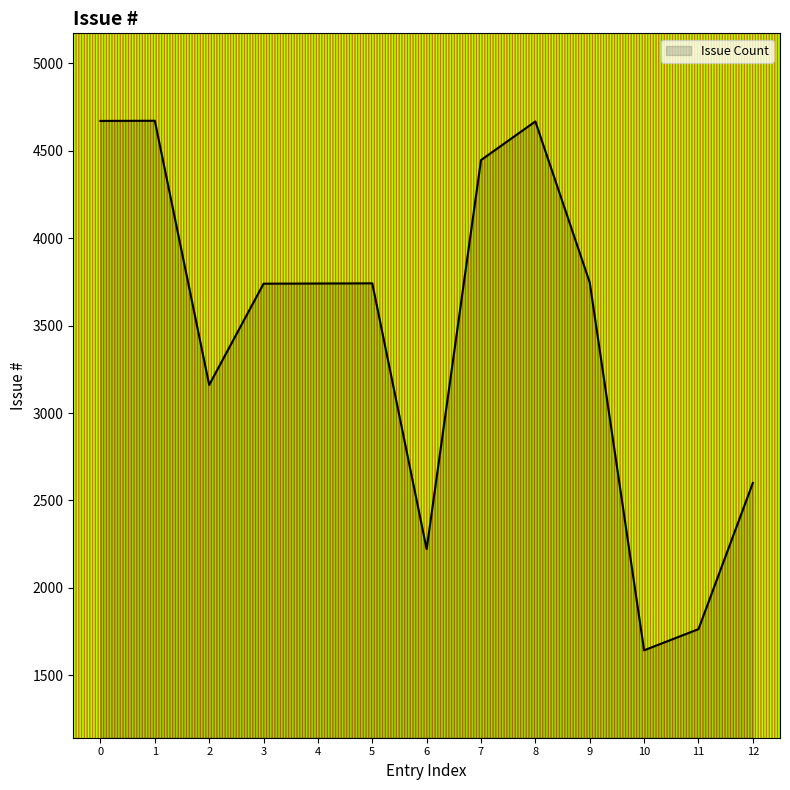

What is the difference between the maximum and minimum values?

3029